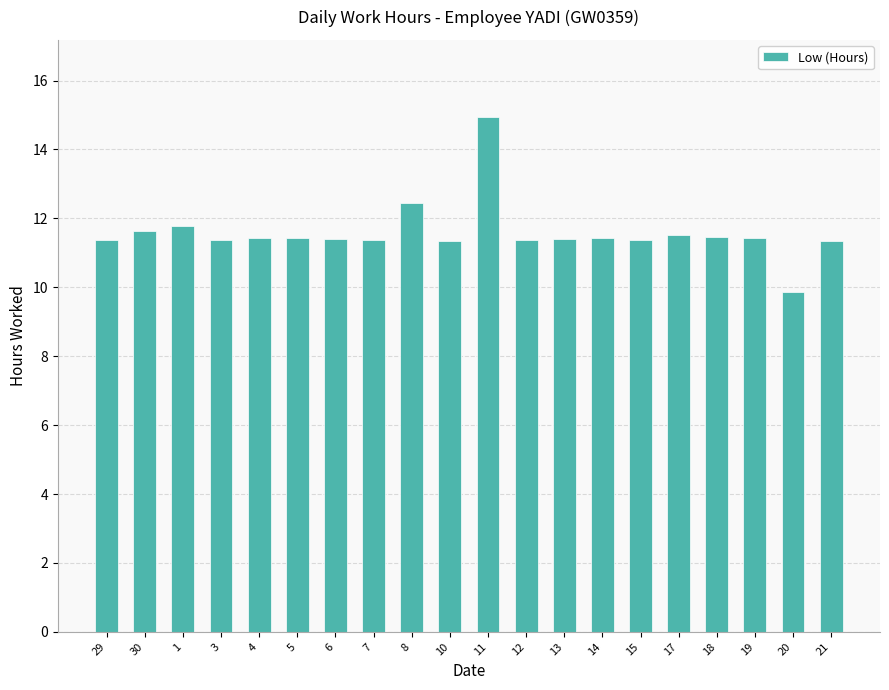

What is the greatest value displayed?

14.9